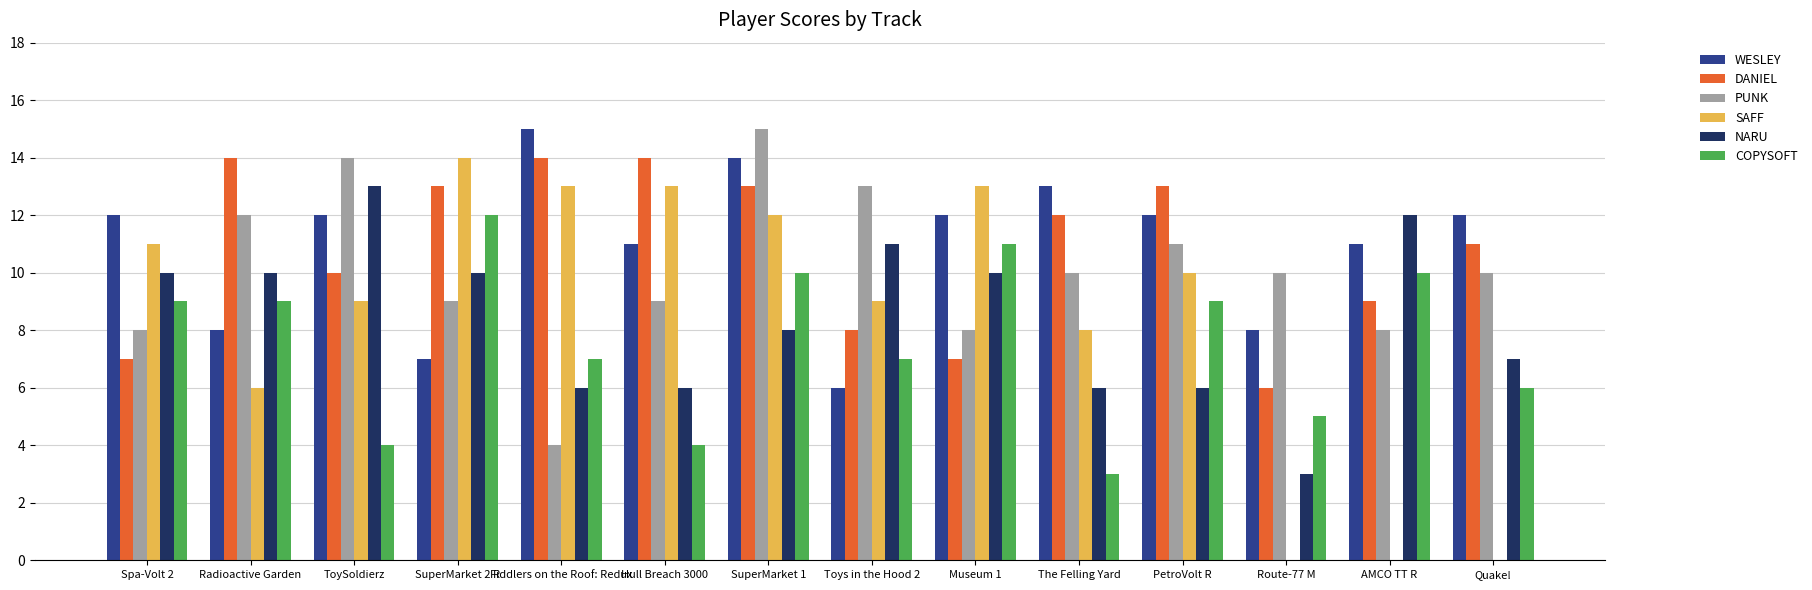

Is the value of PUNK at SuperMarket 2 R greater than the value of COPYSOFT at SuperMarket 2 R?

No